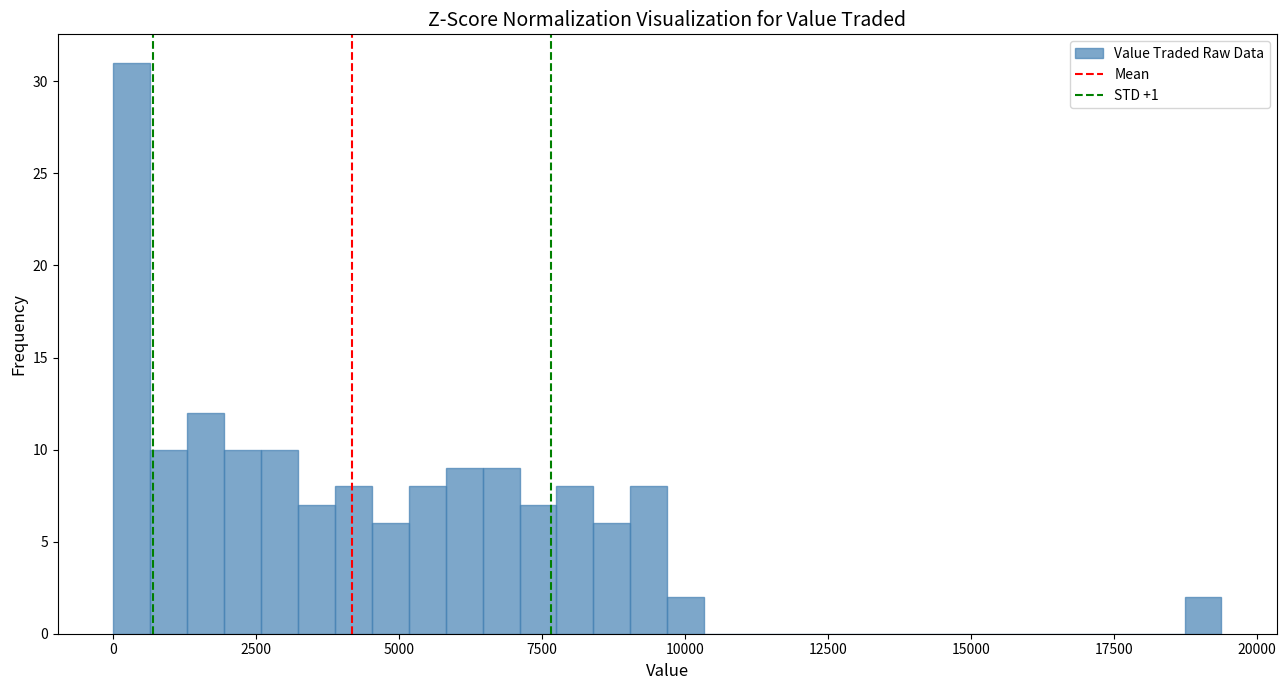

Read against the x-axis, roughly where is the centre of the tallest bar?

500